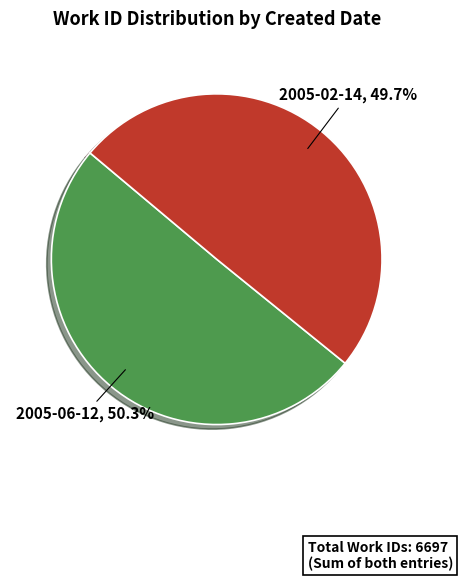

To the nearest percent, what percentage of the pie is 2005-06-12?

50%